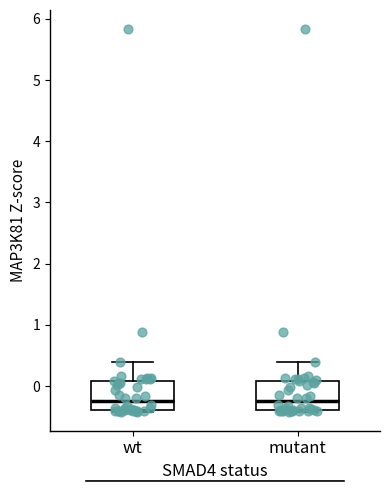

Reading left to right, transcribe this box plot: for each box, give where its median line is, the range the box spans, and where its two whiskers end, as read against the y-axis. The values are not printed on the chart, so give them approximately, as read against the axis.

wt: median -0.3, box -0.4 to 0.1, whiskers -0.4 to 0.4
mutant: median -0.3, box -0.4 to 0.1, whiskers -0.4 to 0.4